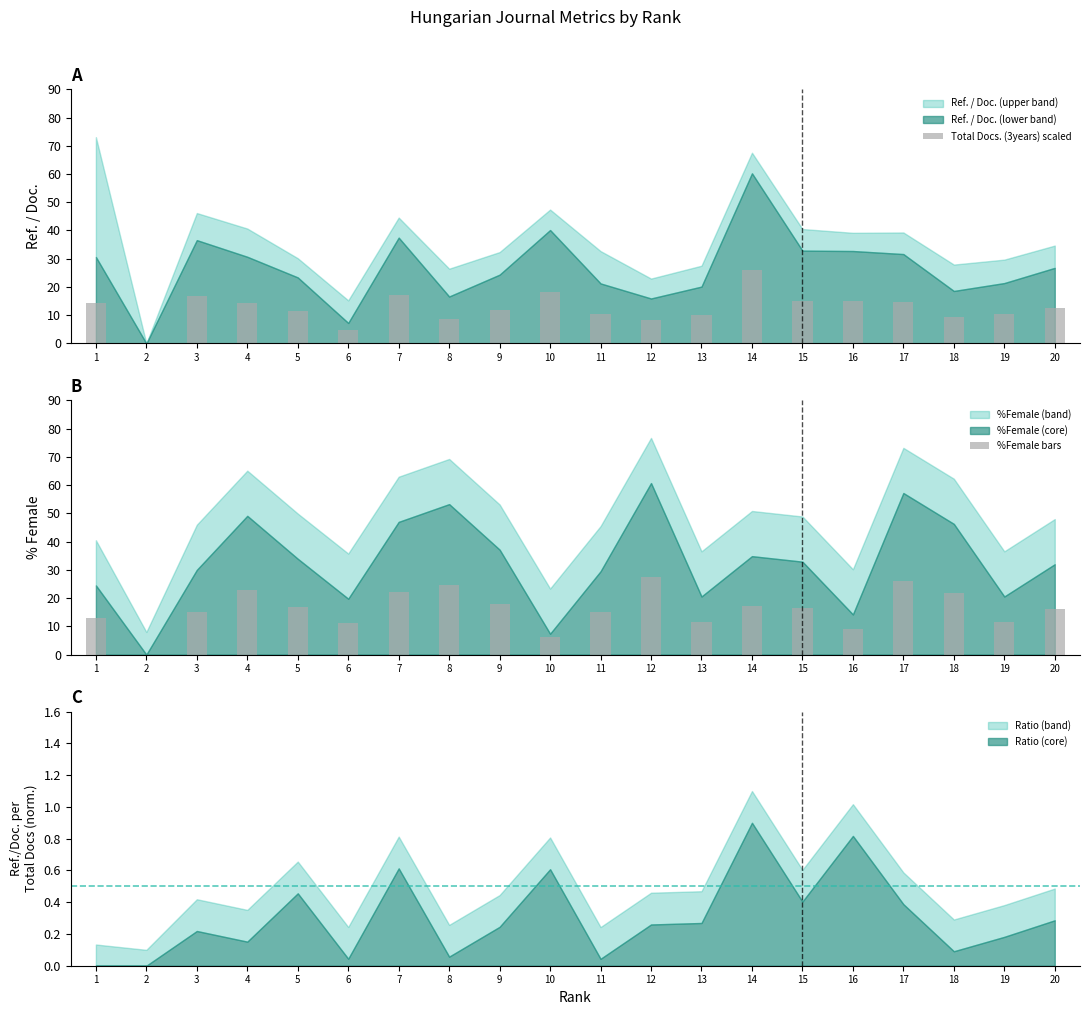

At 17, list the series in order from smallest to largest.

Total Docs. (3years) scaled, %Female bars